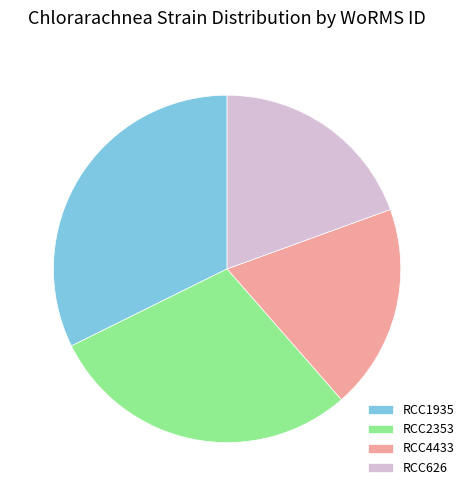

Approximately how many times larger is the value at RCC2353 compared to RCC626?

1.5